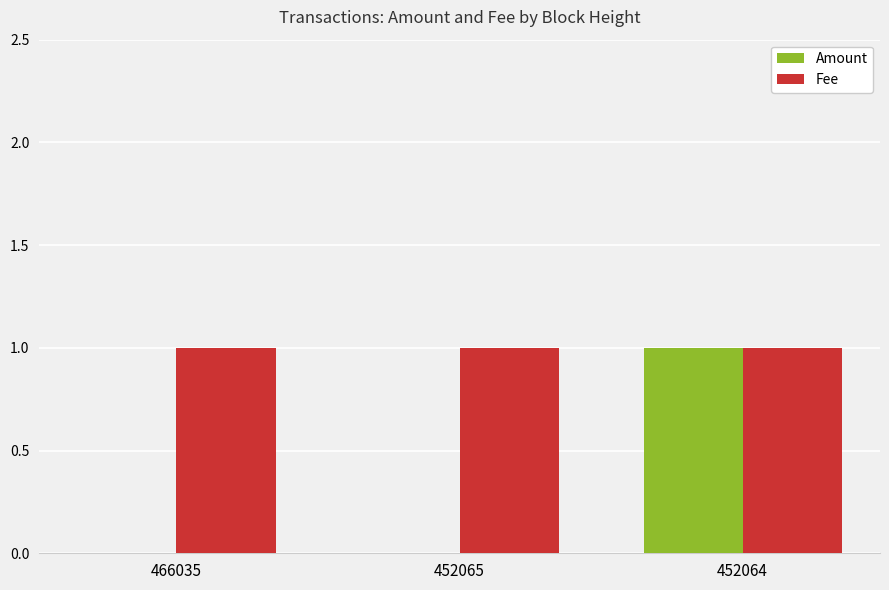

Reading left to right, list all the values displayed in this chart.

Amount: 0	0	1
Fee: 1	1	1